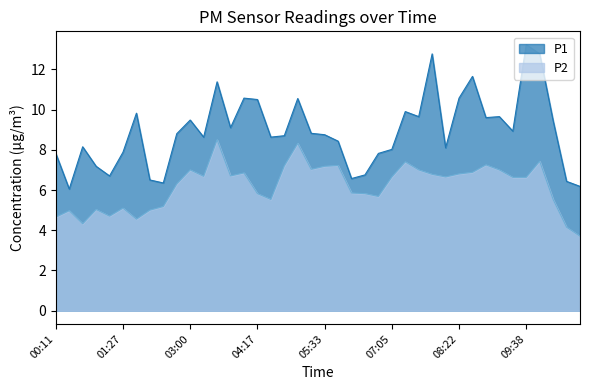

True or false: P1 has a value of 5.1 at 07:21.

False